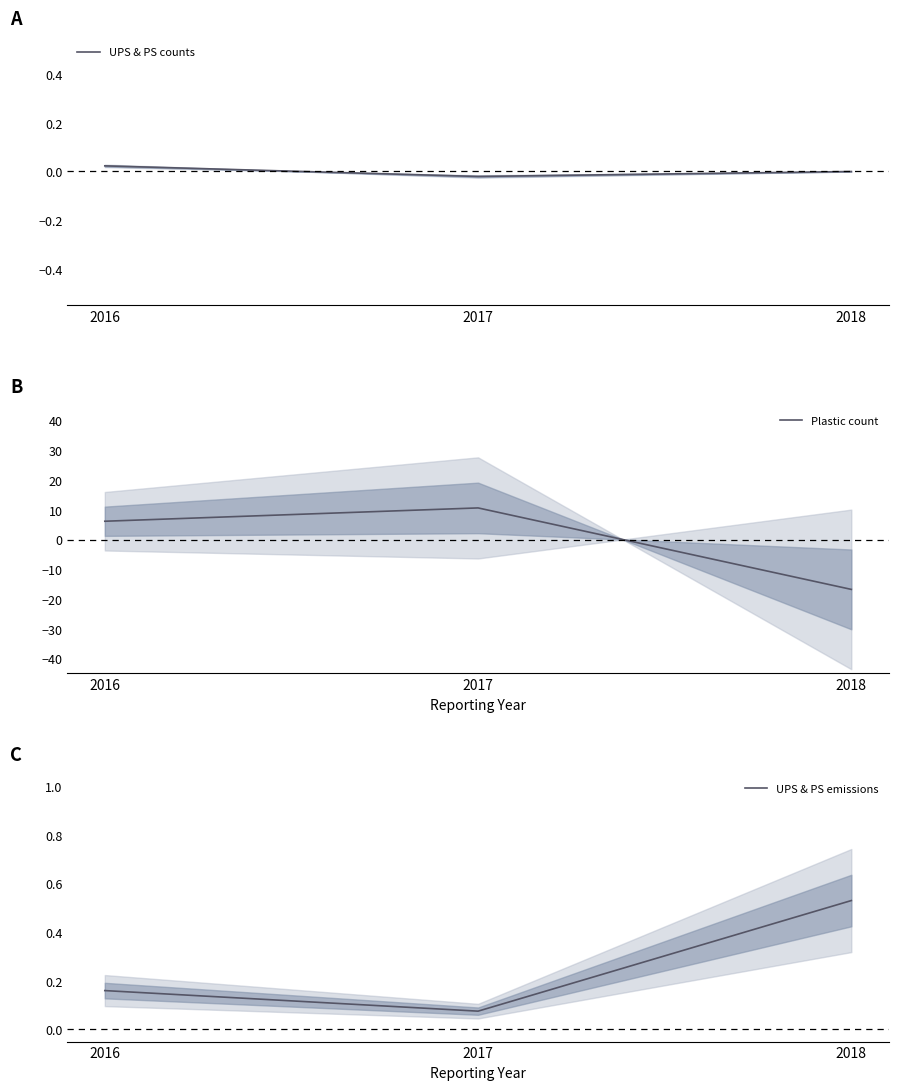

How many lines are shown in the chart?

3